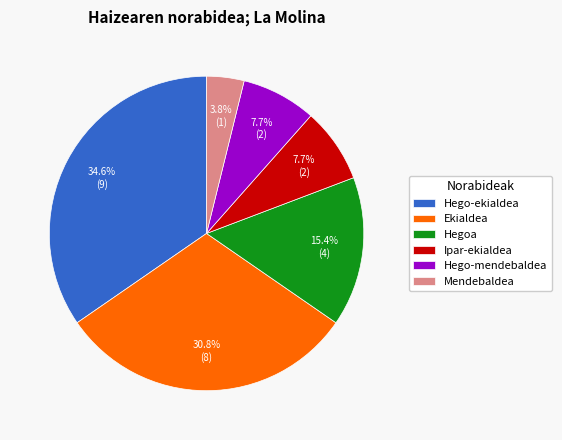

How many segments does this pie chart have?

6